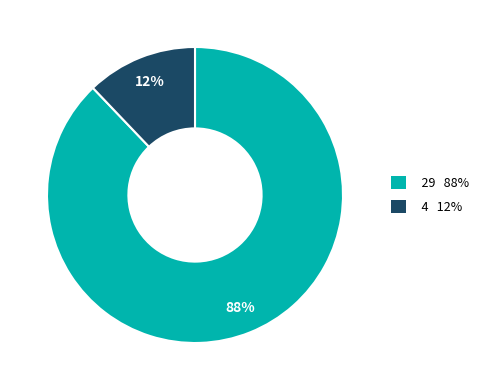

Between 4 and 29, which is larger?

29